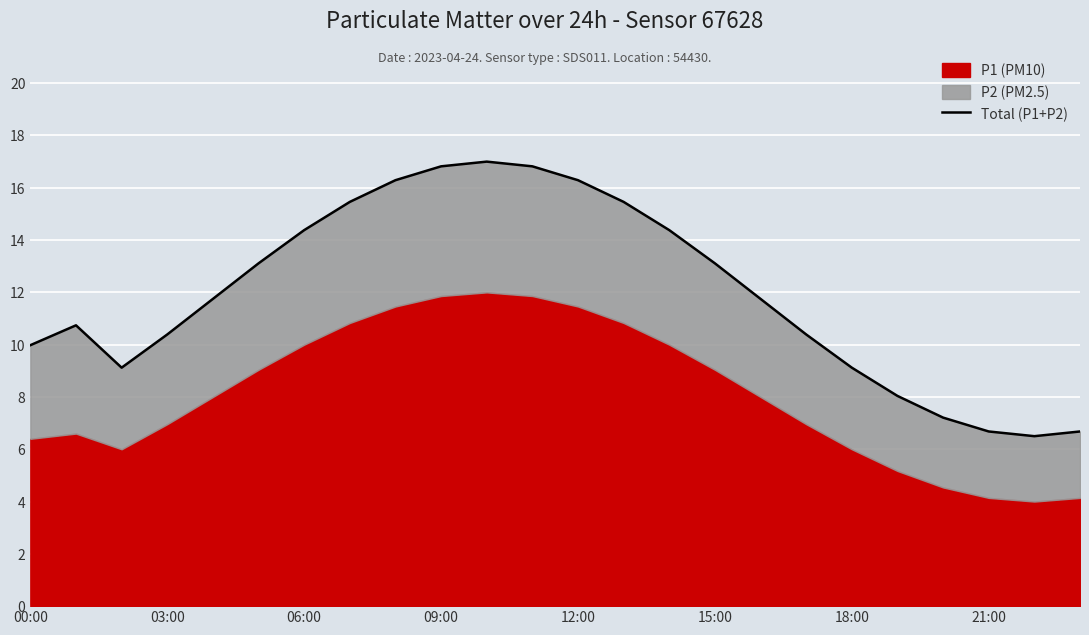

What is the change in value from 15:00 to 16?

-1.4